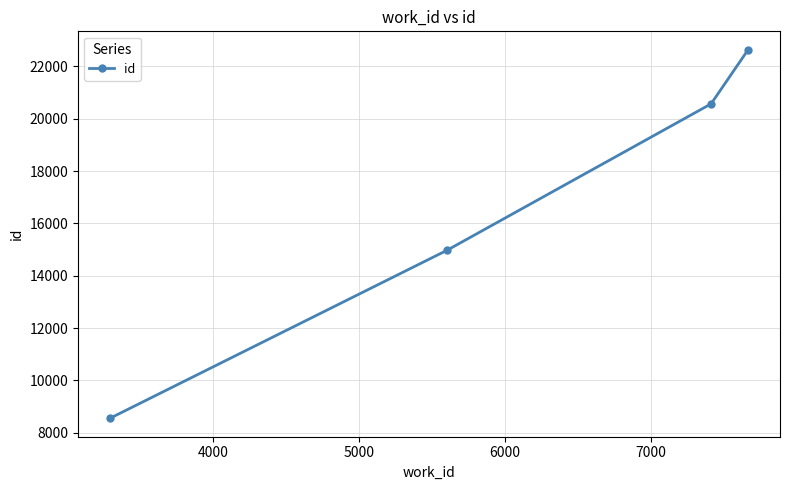

What is the value of the 3rd point from the left?

20566